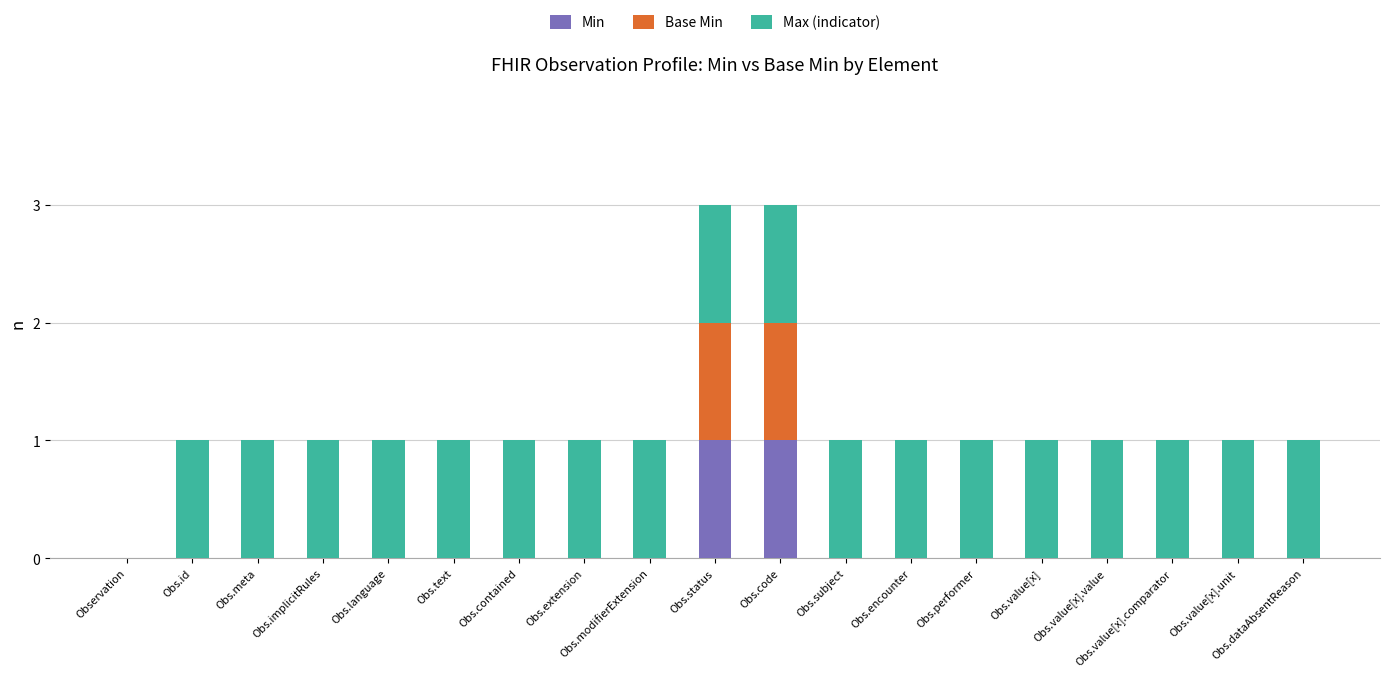

What is the total value across all series at Obs.code?

3